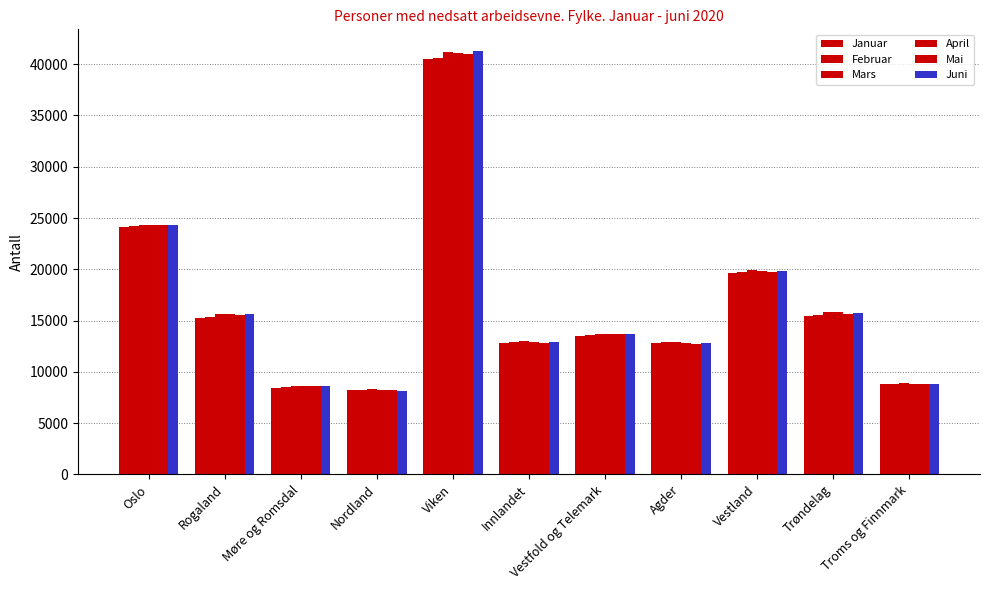

How many categories are shown in the chart?

11